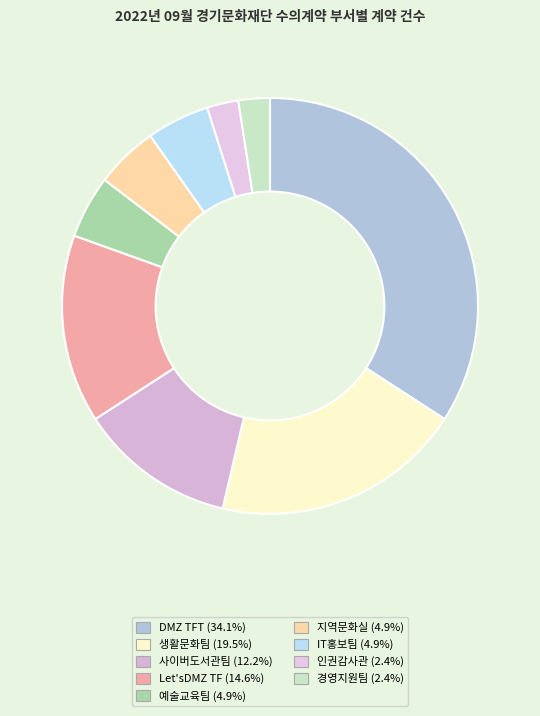

To the nearest percent, what portion does 지역문화실 represent?

5%